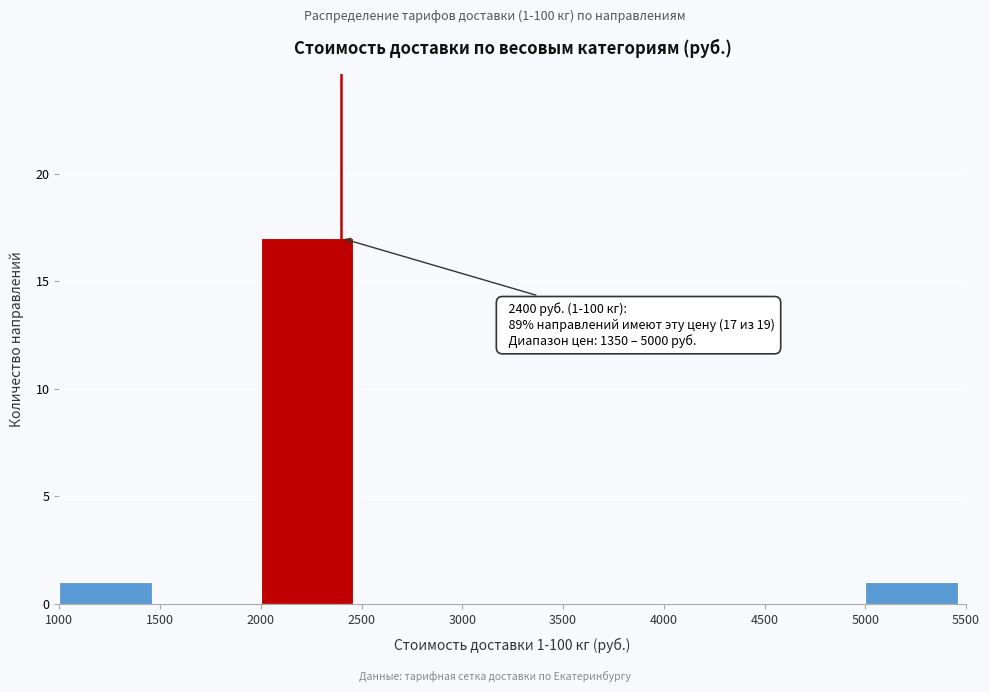

Which range on the x-axis has the tallest bar?

2000 to 2500